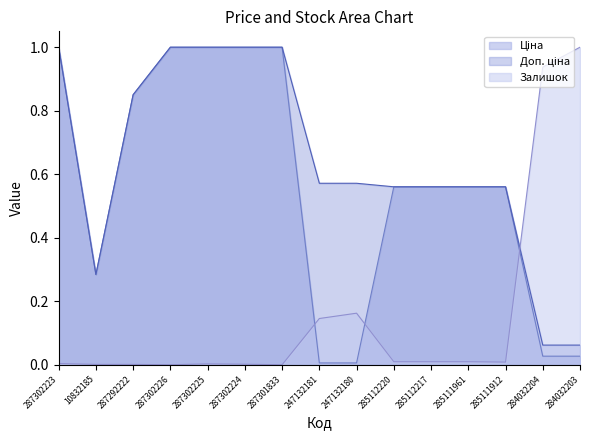

True or false: Залишок and Доп. ціна cross at least once.

True